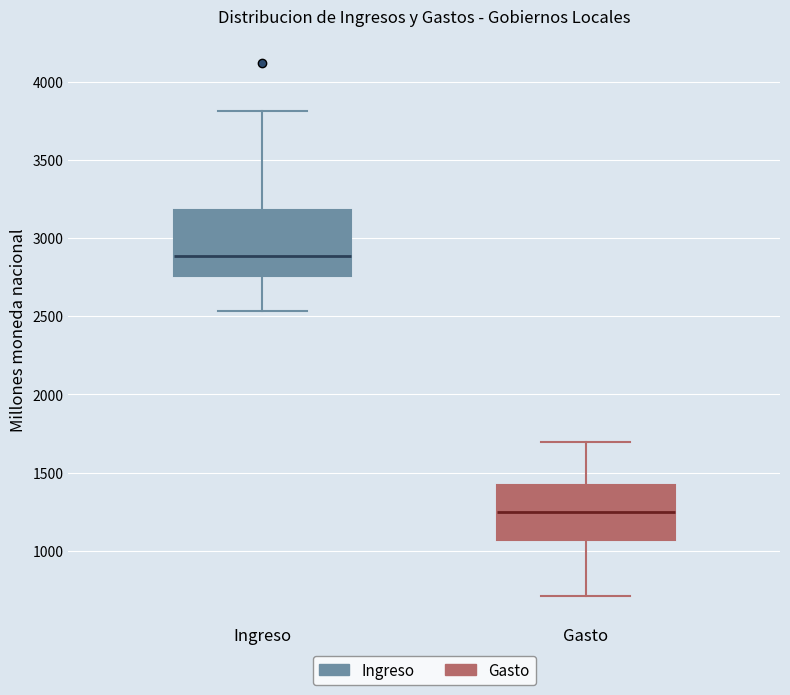

Comparing the boxes themselves (not the whiskers), which one is the tallest?

Ingreso